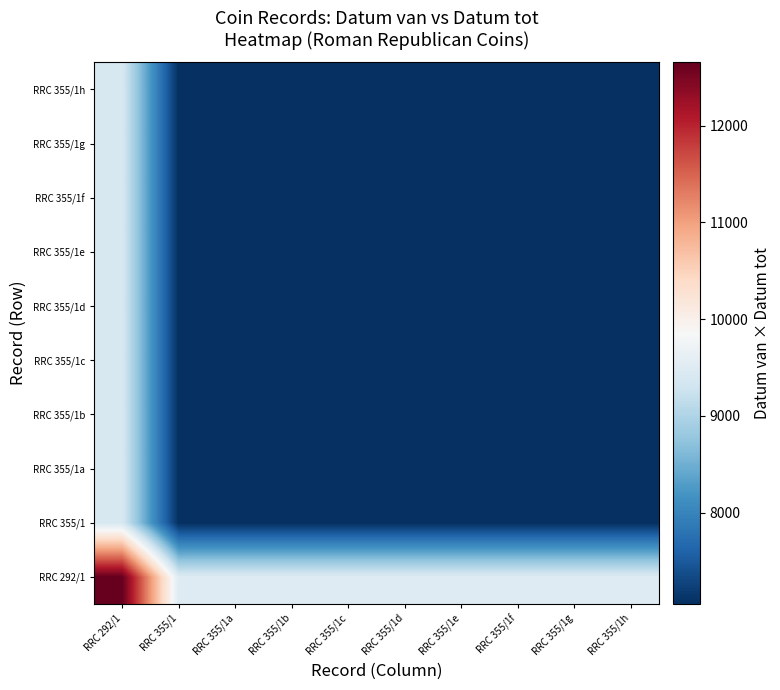

Reading right to left, extract all data points from this chart.

RRC 292/1: RRC 355/1h=9492	RRC 355/1g=9492	RRC 355/1f=9492	RRC 355/1e=9492	RRC 355/1d=9492	RRC 355/1c=9492	RRC 355/1b=9492	RRC 355/1a=9492	RRC 355/1=9492	RRC 292/1=12656
RRC 355/1: RRC 355/1h=7056	RRC 355/1g=7056	RRC 355/1f=7056	RRC 355/1e=7056	RRC 355/1d=7056	RRC 355/1c=7056	RRC 355/1b=7056	RRC 355/1a=7056	RRC 355/1=7056	RRC 292/1=9408
RRC 355/1a: RRC 355/1h=7056	RRC 355/1g=7056	RRC 355/1f=7056	RRC 355/1e=7056	RRC 355/1d=7056	RRC 355/1c=7056	RRC 355/1b=7056	RRC 355/1a=7056	RRC 355/1=7056	RRC 292/1=9408
RRC 355/1b: RRC 355/1h=7056	RRC 355/1g=7056	RRC 355/1f=7056	RRC 355/1e=7056	RRC 355/1d=7056	RRC 355/1c=7056	RRC 355/1b=7056	RRC 355/1a=7056	RRC 355/1=7056	RRC 292/1=9408
RRC 355/1c: RRC 355/1h=7056	RRC 355/1g=7056	RRC 355/1f=7056	RRC 355/1e=7056	RRC 355/1d=7056	RRC 355/1c=7056	RRC 355/1b=7056	RRC 355/1a=7056	RRC 355/1=7056	RRC 292/1=9408
RRC 355/1d: RRC 355/1h=7056	RRC 355/1g=7056	RRC 355/1f=7056	RRC 355/1e=7056	RRC 355/1d=7056	RRC 355/1c=7056	RRC 355/1b=7056	RRC 355/1a=7056	RRC 355/1=7056	RRC 292/1=9408
RRC 355/1e: RRC 355/1h=7056	RRC 355/1g=7056	RRC 355/1f=7056	RRC 355/1e=7056	RRC 355/1d=7056	RRC 355/1c=7056	RRC 355/1b=7056	RRC 355/1a=7056	RRC 355/1=7056	RRC 292/1=9408
RRC 355/1f: RRC 355/1h=7056	RRC 355/1g=7056	RRC 355/1f=7056	RRC 355/1e=7056	RRC 355/1d=7056	RRC 355/1c=7056	RRC 355/1b=7056	RRC 355/1a=7056	RRC 355/1=7056	RRC 292/1=9408
RRC 355/1g: RRC 355/1h=7056	RRC 355/1g=7056	RRC 355/1f=7056	RRC 355/1e=7056	RRC 355/1d=7056	RRC 355/1c=7056	RRC 355/1b=7056	RRC 355/1a=7056	RRC 355/1=7056	RRC 292/1=9408
RRC 355/1h: RRC 355/1h=7056	RRC 355/1g=7056	RRC 355/1f=7056	RRC 355/1e=7056	RRC 355/1d=7056	RRC 355/1c=7056	RRC 355/1b=7056	RRC 355/1a=7056	RRC 355/1=7056	RRC 292/1=9408